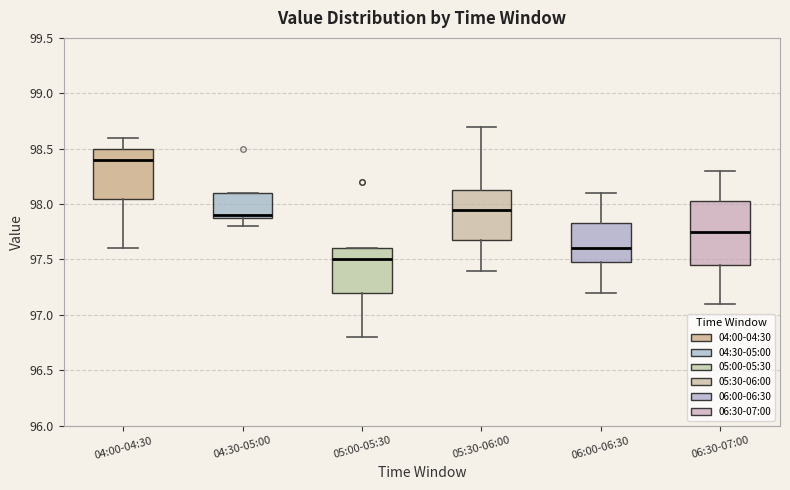

Reading left to right, read every box against the y-axis: the position of its median line, the range the box covers, and the ends of its whiskers. The values are not printed on the chart, so give them approximately, as read against the axis.

04:00-04:30: median 98.40, box 98.05 to 98.50, whiskers 97.60 to 98.60
04:30-05:00: median 97.90 (just above the box's lower edge), box 97.90 to 98.10, whiskers 97.80 to 98.10
05:00-05:30: median 97.50, box 97.20 to 97.60, whiskers 96.80 to 97.60
05:30-06:00: median 97.95, box 97.70 to 98.15, whiskers 97.40 to 98.70
06:00-06:30: median 97.60, box 97.50 to 97.85, whiskers 97.20 to 98.10
06:30-07:00: median 97.75, box 97.45 to 98.05, whiskers 97.10 to 98.30